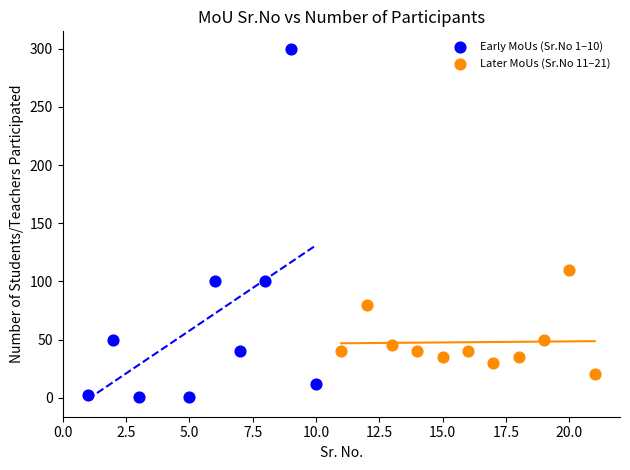

Which series contains the lowest Y value?

Early MoUs (Sr.No 1–10)